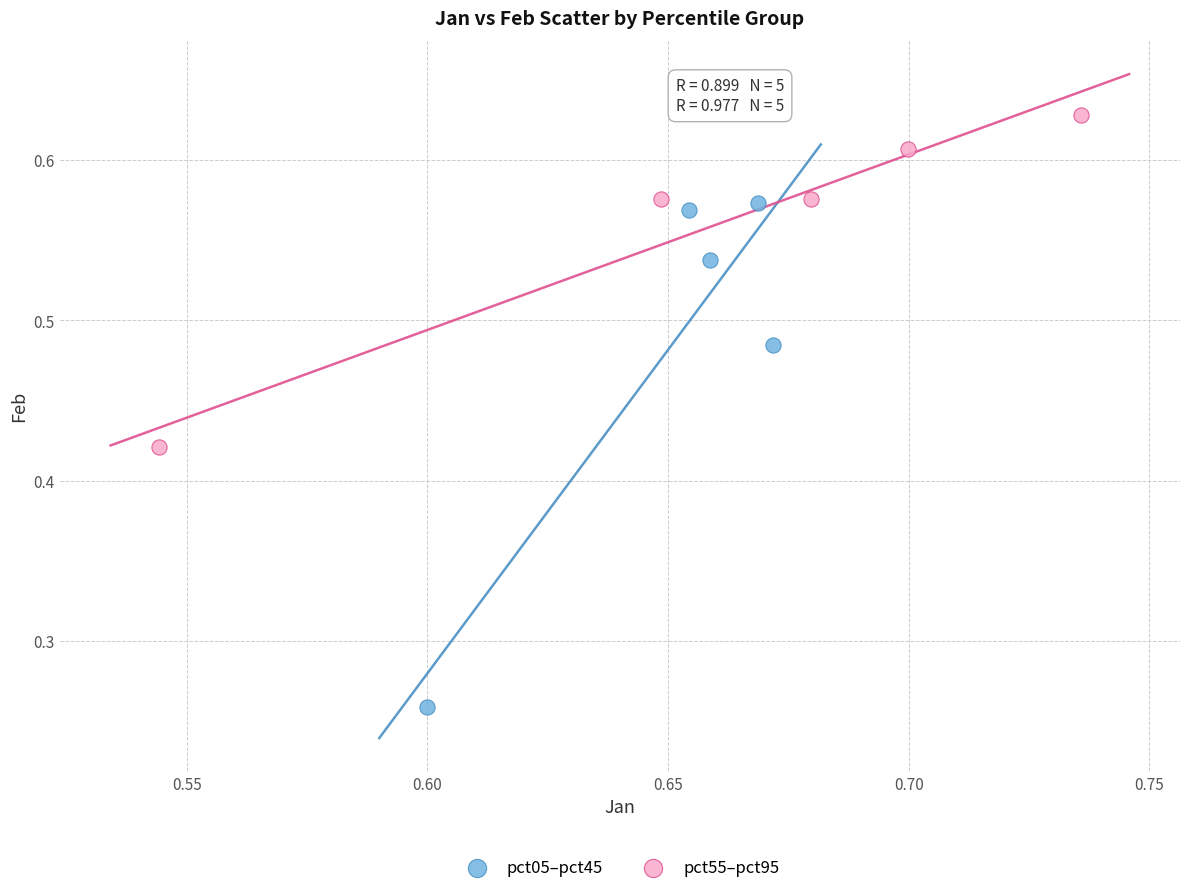

Which series contains the highest Y value?

pct55–pct95